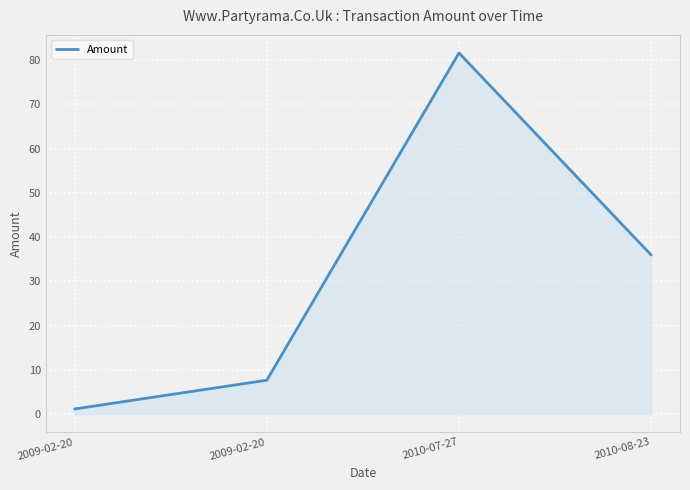

Read the value at 2010-08-23.

35.9